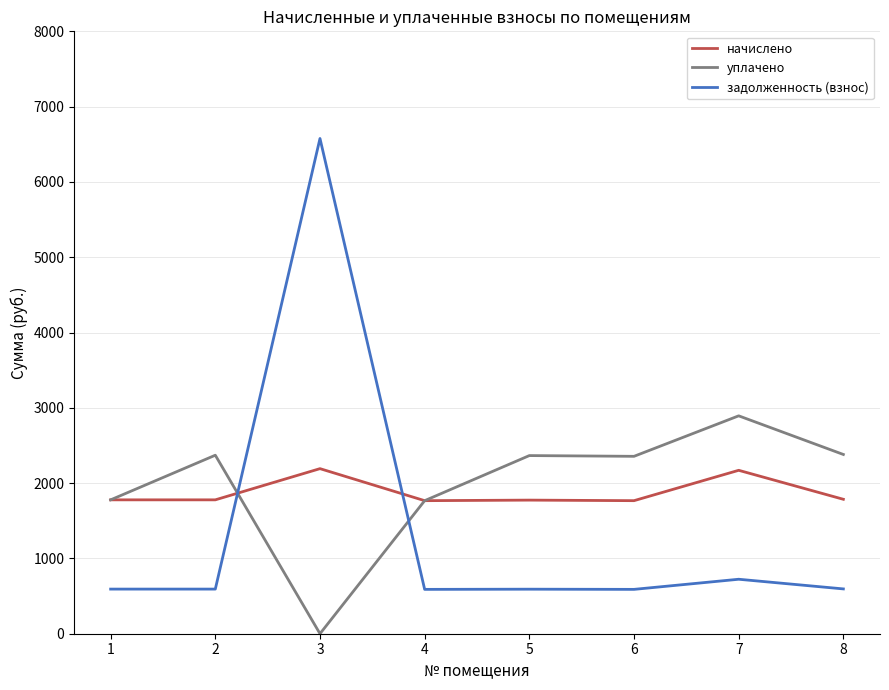

What is the greatest value displayed?

6576.8